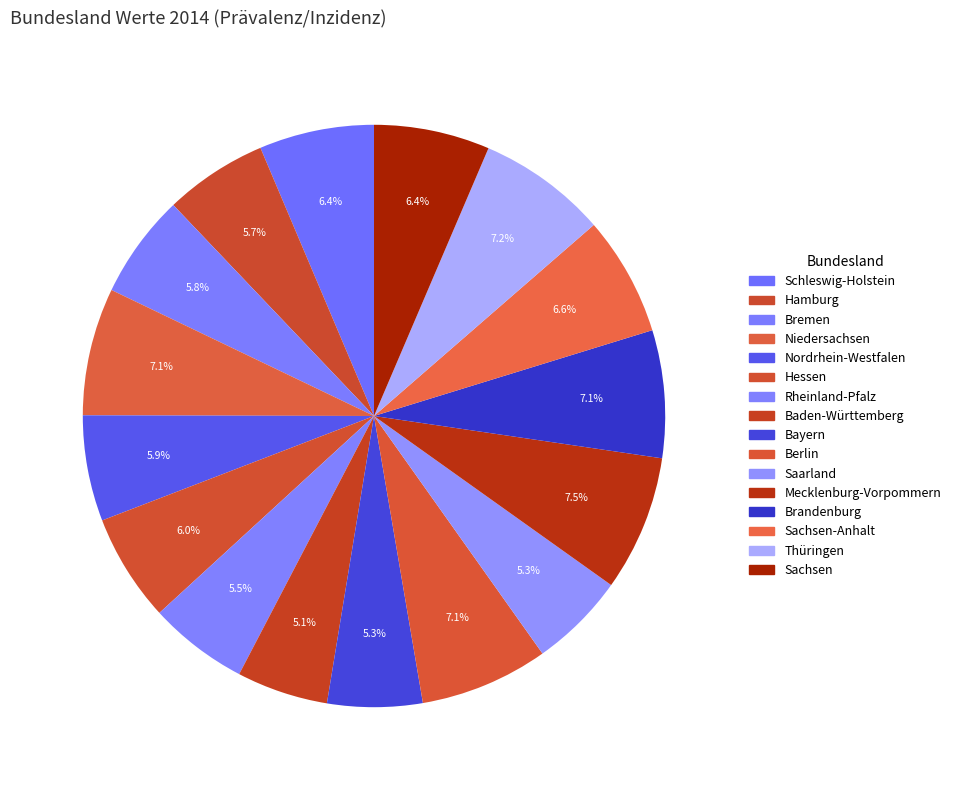

To the nearest percent, what percentage of the pie is Bremen?

6%